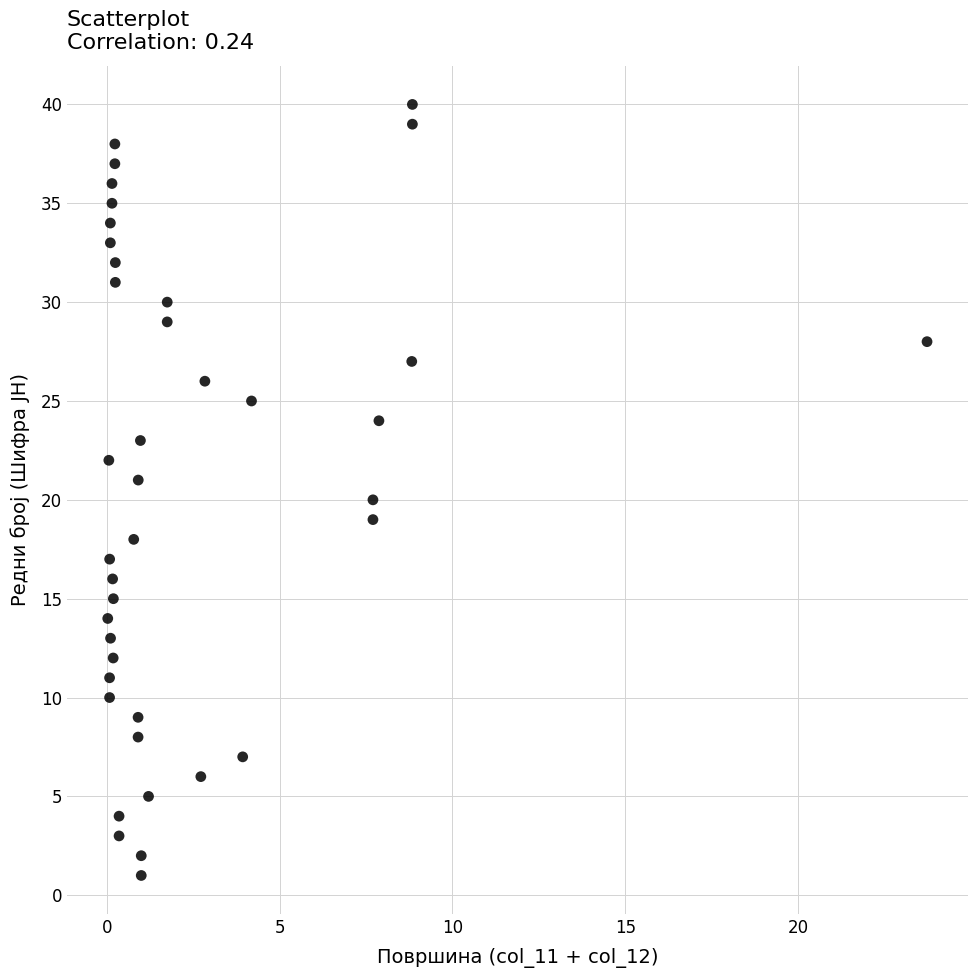

What is the range of Y values (max minus min)?

39